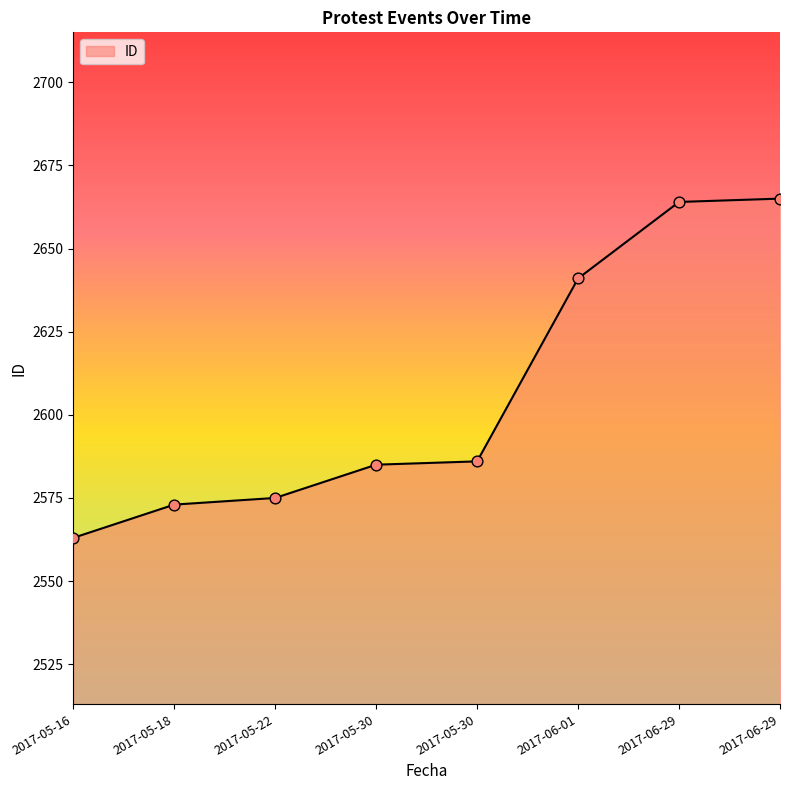

Between 2017-05-22 and 2017-05-18, which is larger?

2017-05-22